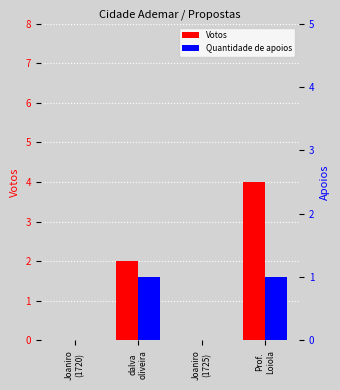

What are all the series names shown in the legend?

Votos, Quantidade de apoios